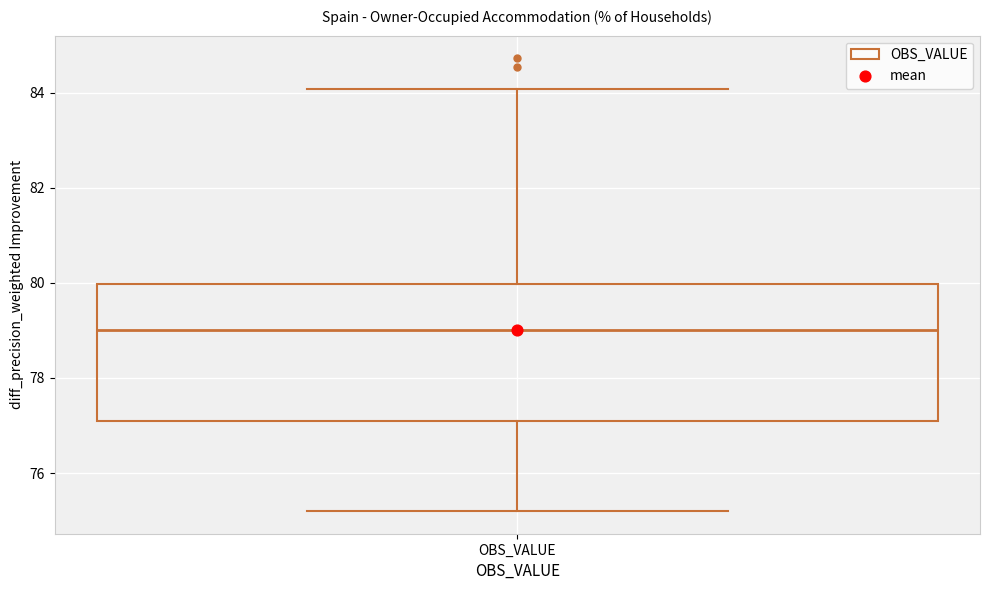

Read this box plot against the y-axis: the position of the median line, the range covered by the box, and the ends of both whiskers. The values are not printed on the chart, so give them approximately, as read against the axis.

median 79.0, box 77.0 to 80.0, whiskers 75.2 to 84.0